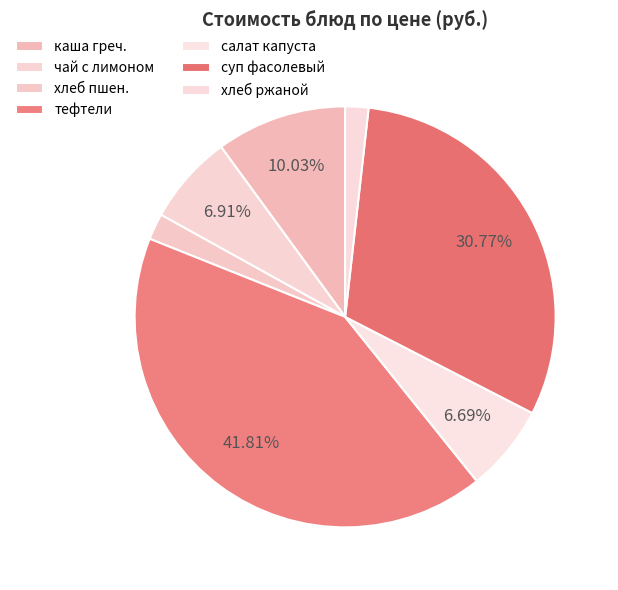

What is the smallest slice in the pie chart?

хлеб ржаной